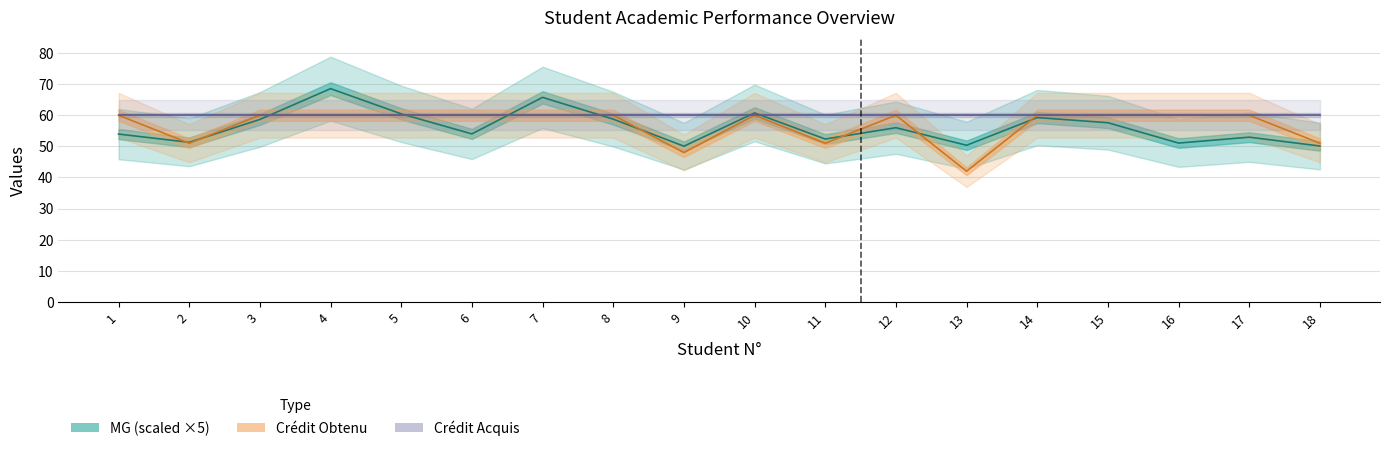

Which label corresponds to the largest value in the chart?

4